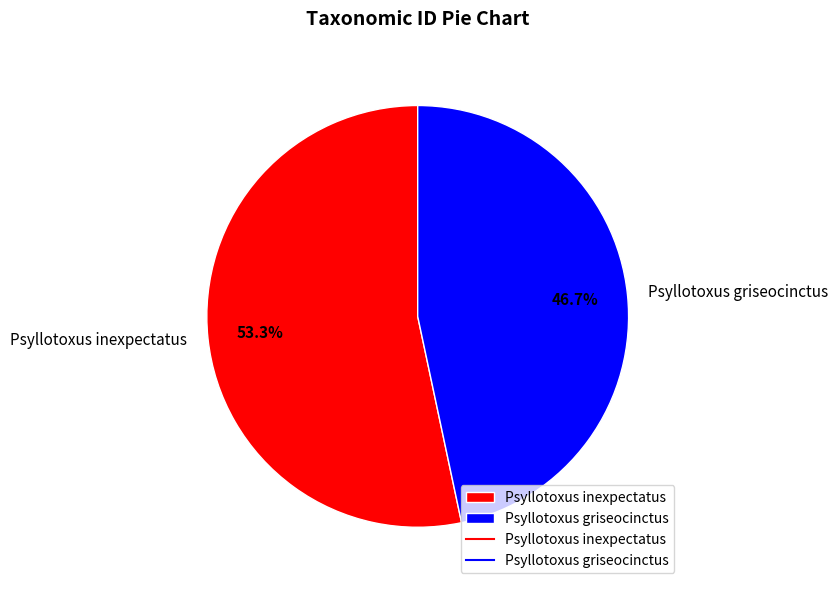

To the nearest percent, what is the difference between the Psyllotoxus griseocinctus and Psyllotoxus inexpectatus slice percentages?

7%